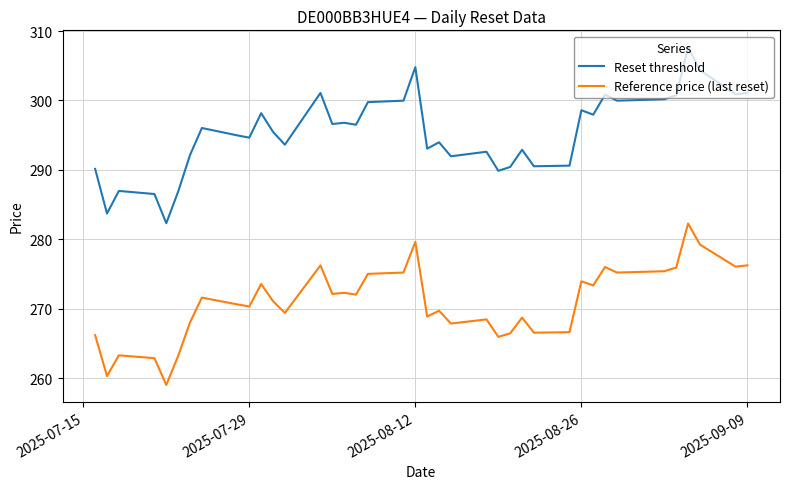

What are all the series names shown in the legend?

Reset threshold, Reference price (last reset)